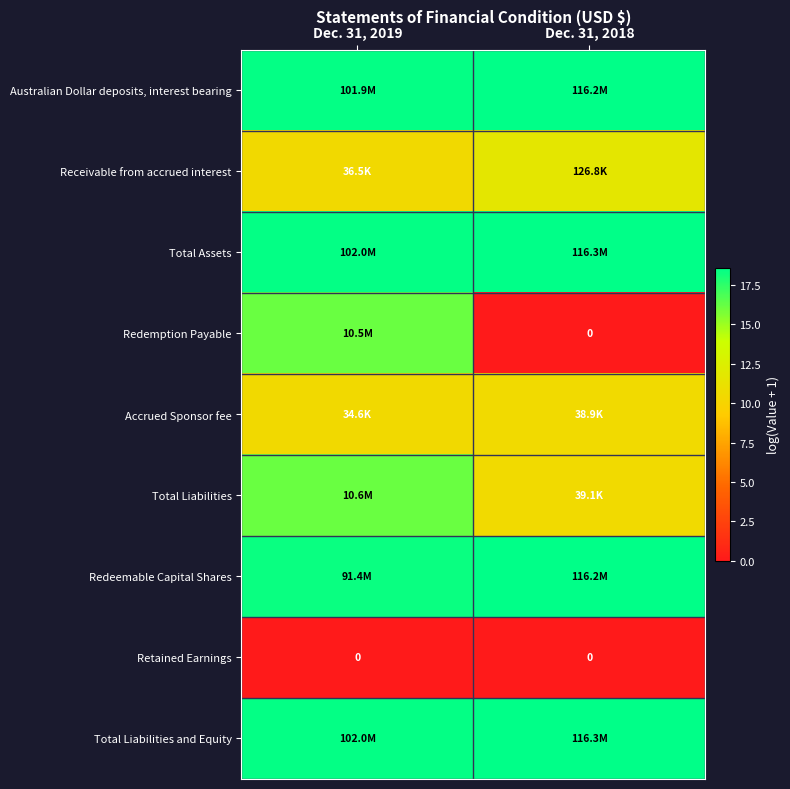

How many distinct data groups are displayed?

9